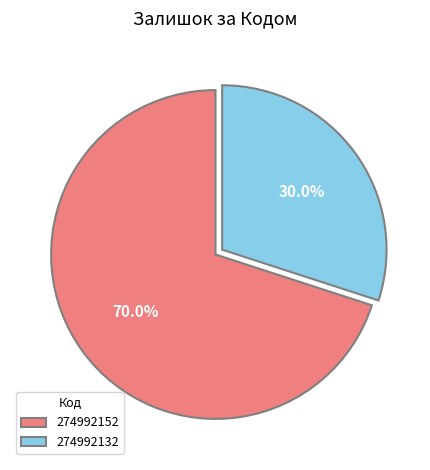

What is the majority slice?

274992152